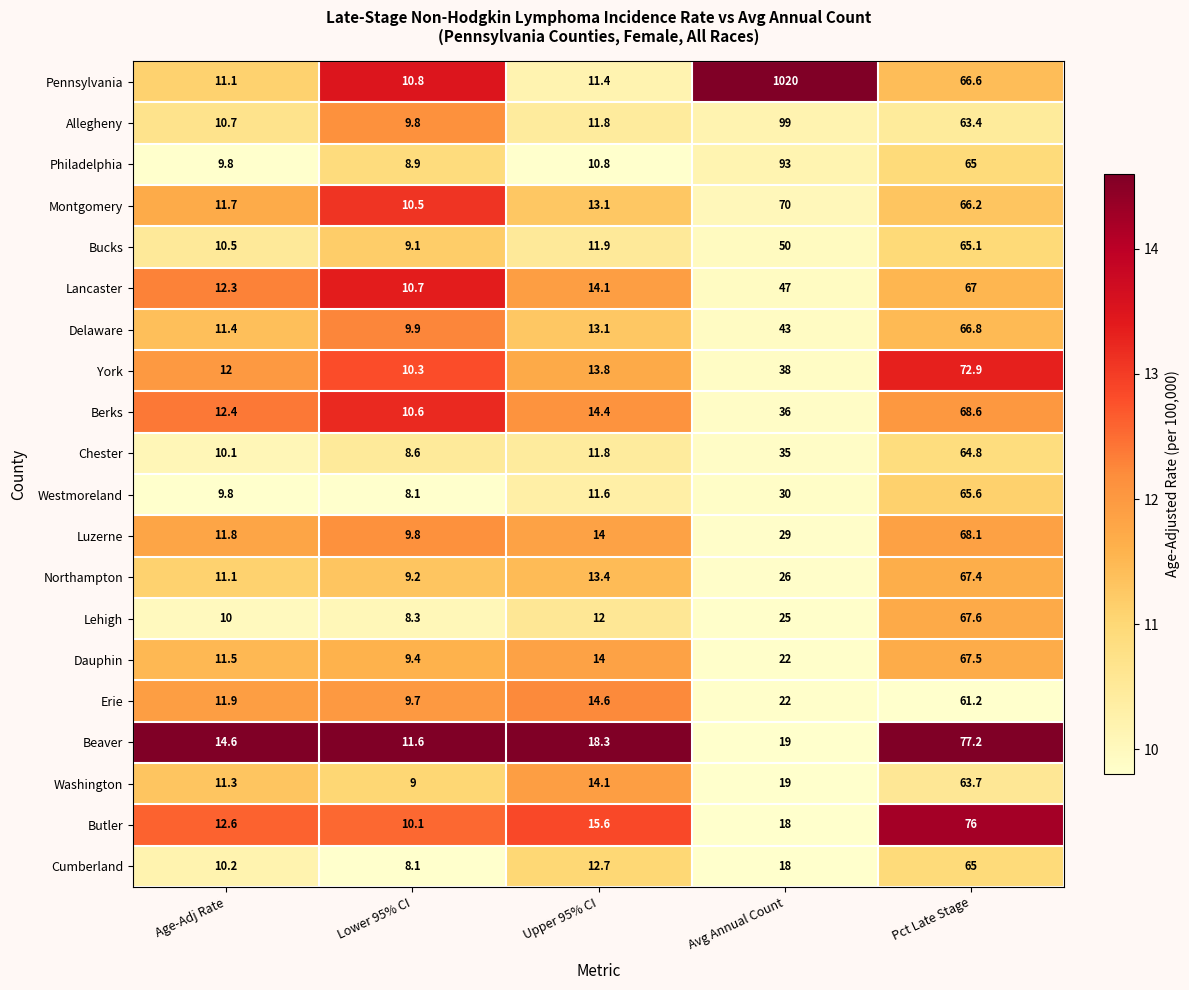

List the labels in order of Washington value, largest first.

Pct Late Stage, Avg Annual Count, Upper 95% CI, Age-Adj Rate, Lower 95% CI